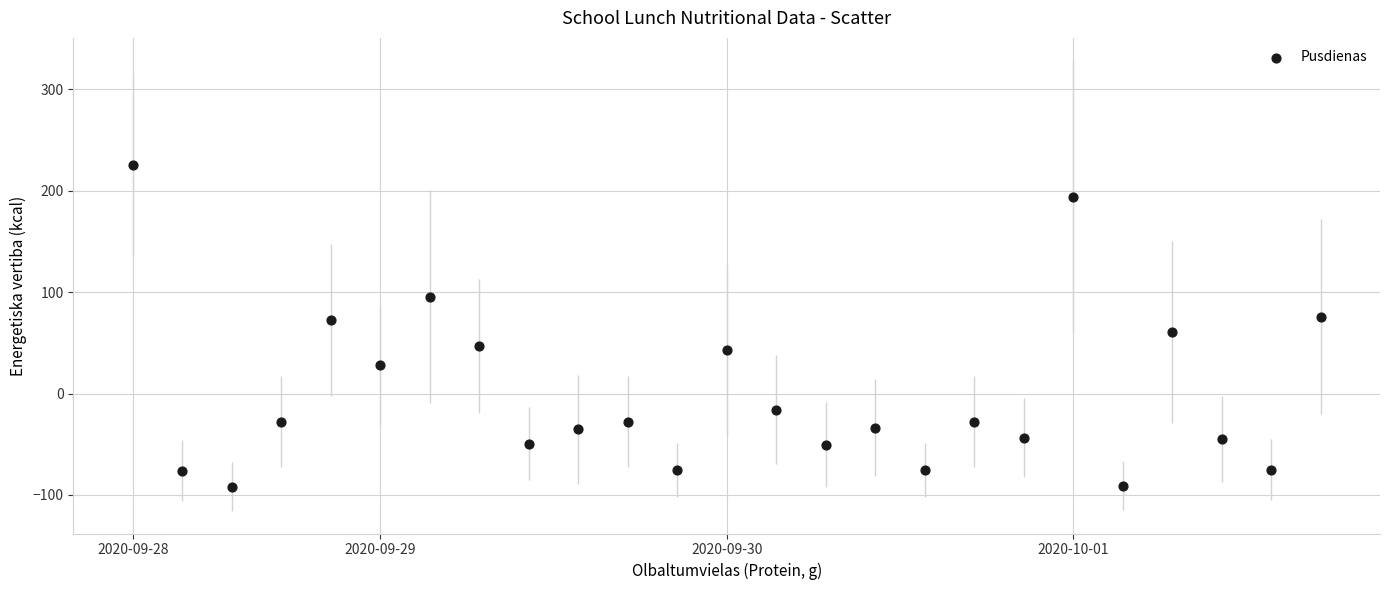

What is the range of Y values (max minus min)?

317.8